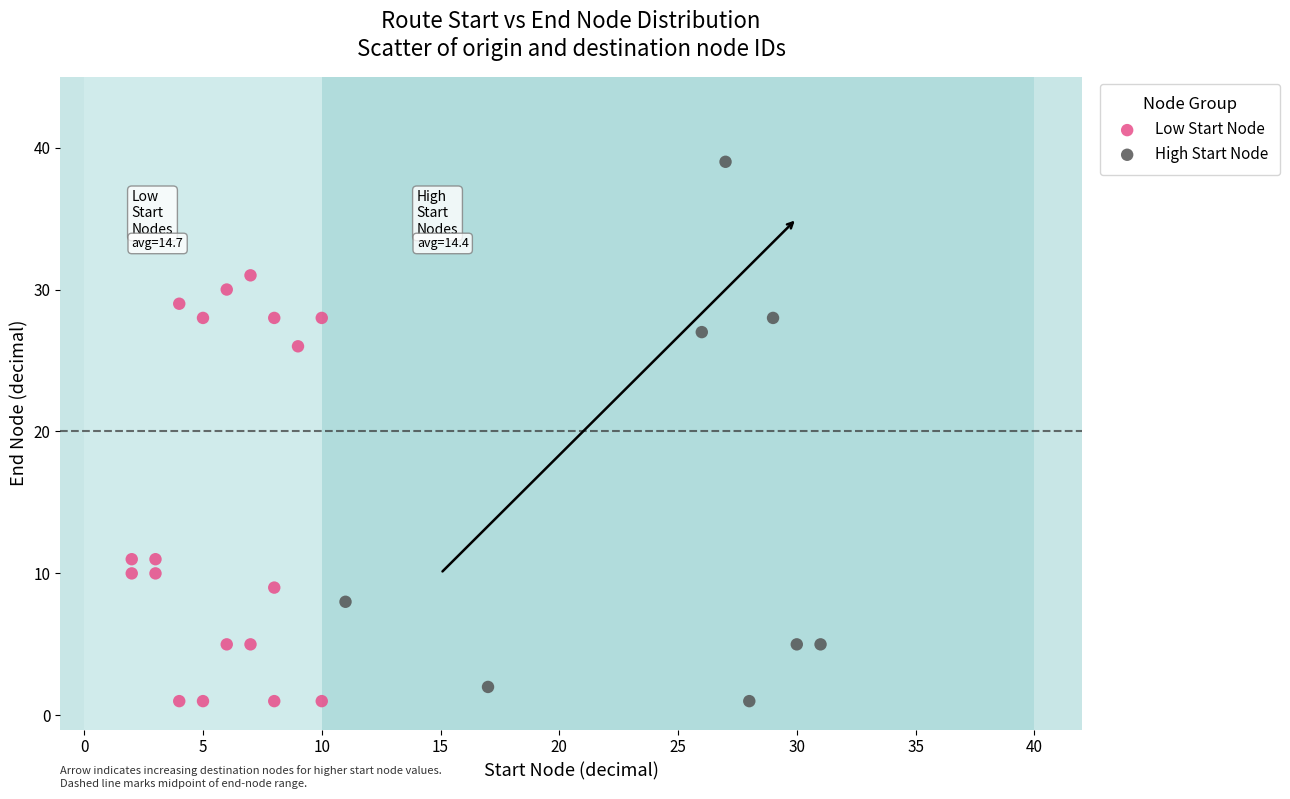

Which series contains the highest Y value?

High Start Node